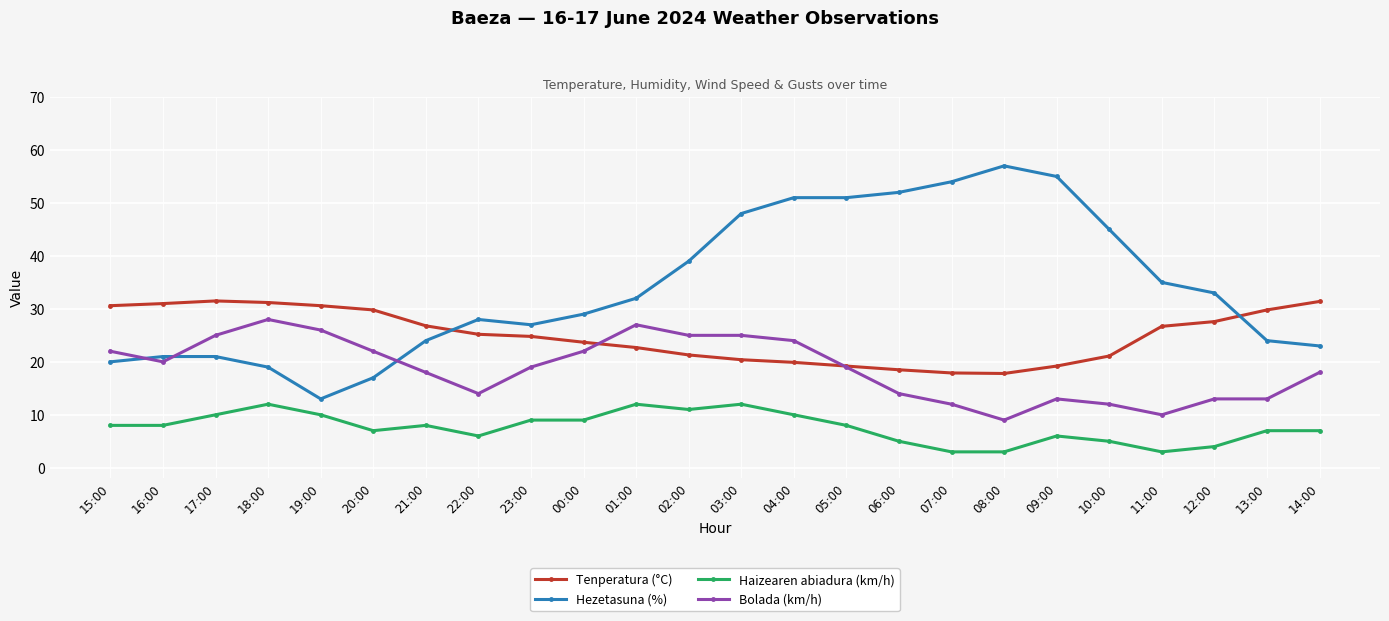

What are all the series names shown in the legend?

Tenperatura (°C), Hezetasuna (%), Haizearen abiadura (km/h), Bolada (km/h)